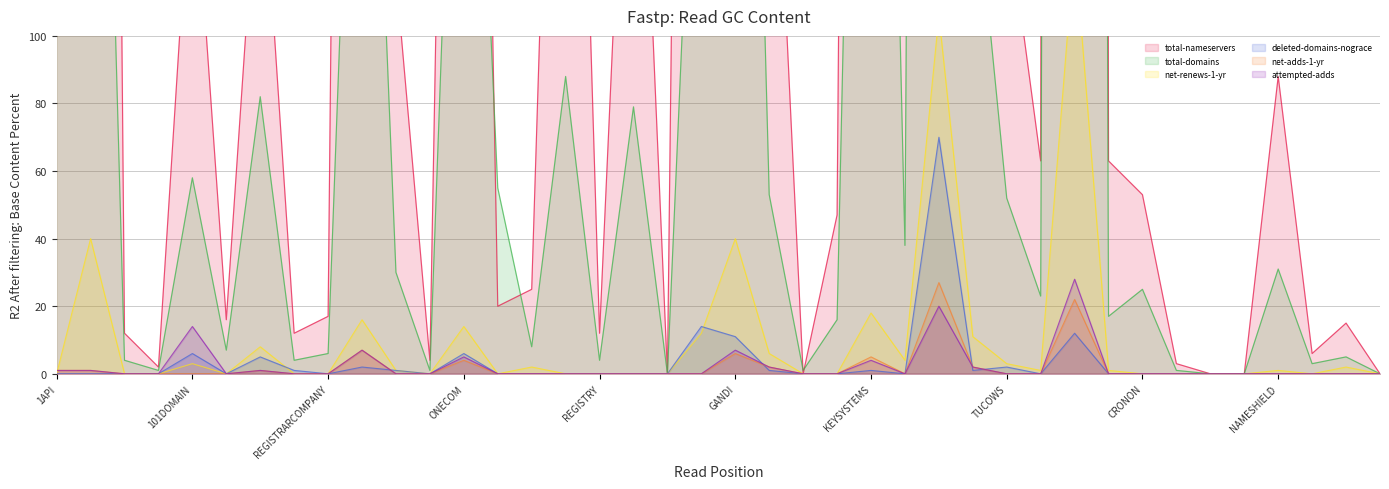

At how many categories does at least one series exceed 1272?

3